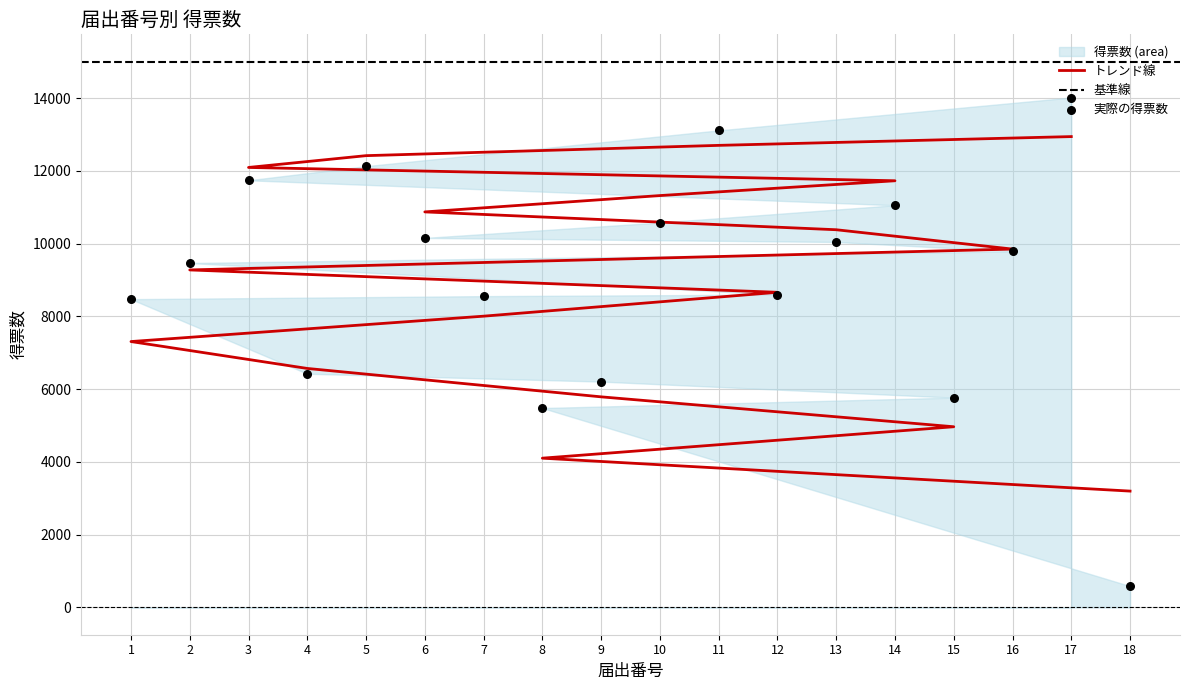

Approximately how many times larger is the value at 12 compared to 16?

0.9